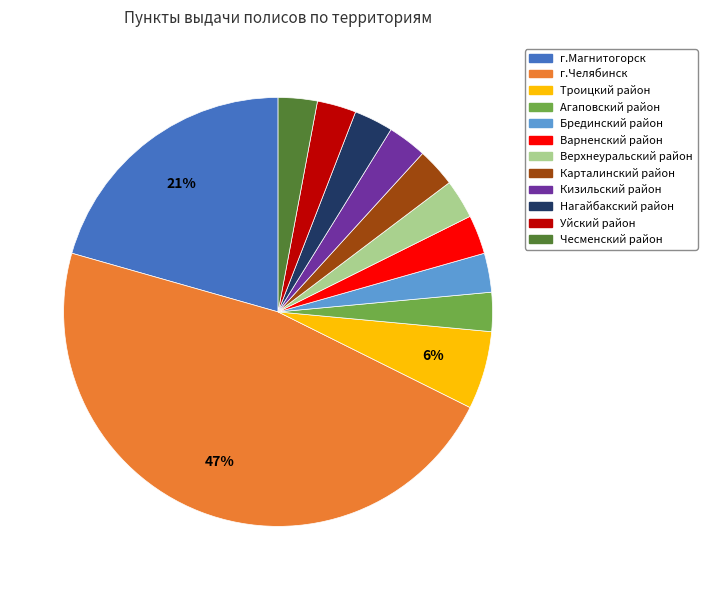

To the nearest percent, what is the difference between the largest and smallest slice percentages?

44%